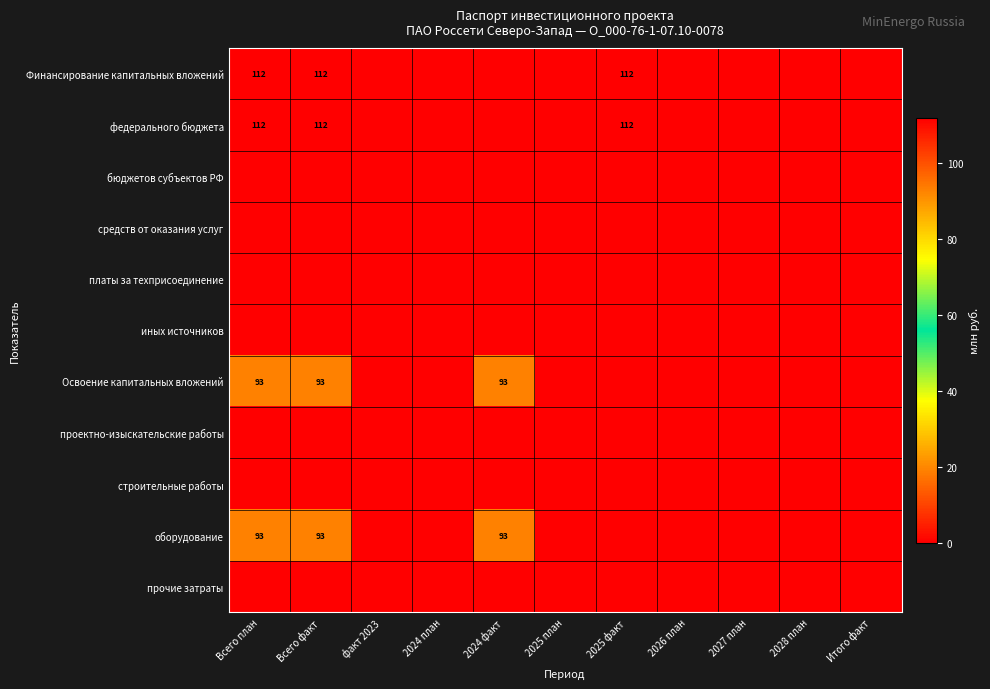

Is it true that федерального бюджета equals 112 at Всего план?

True